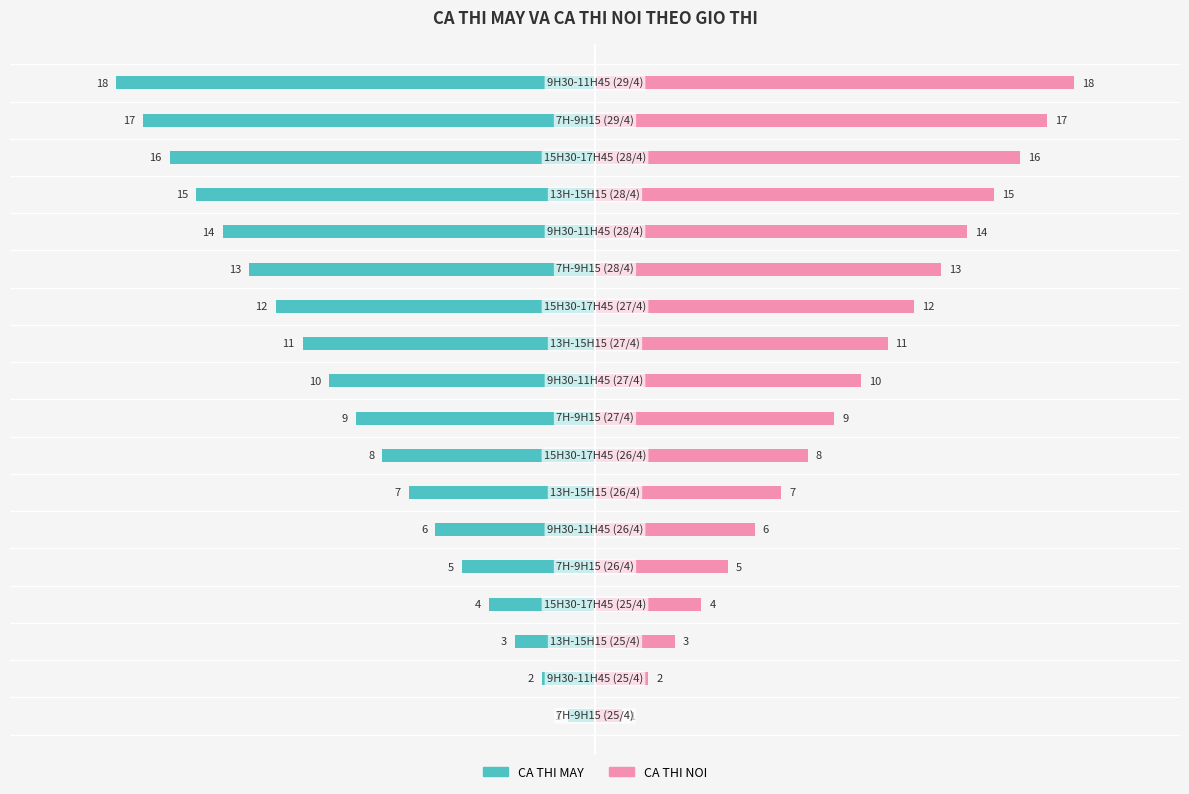

What is the value of the CA THI NOI bar at the 9th from the left?

9